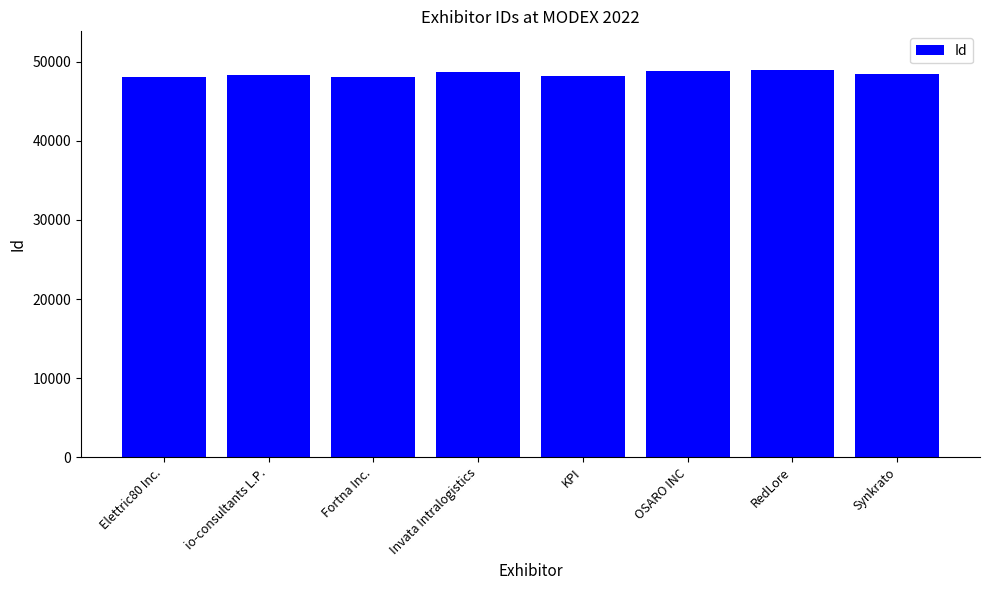

What value does the data have at io-consultants L.P.?

48305